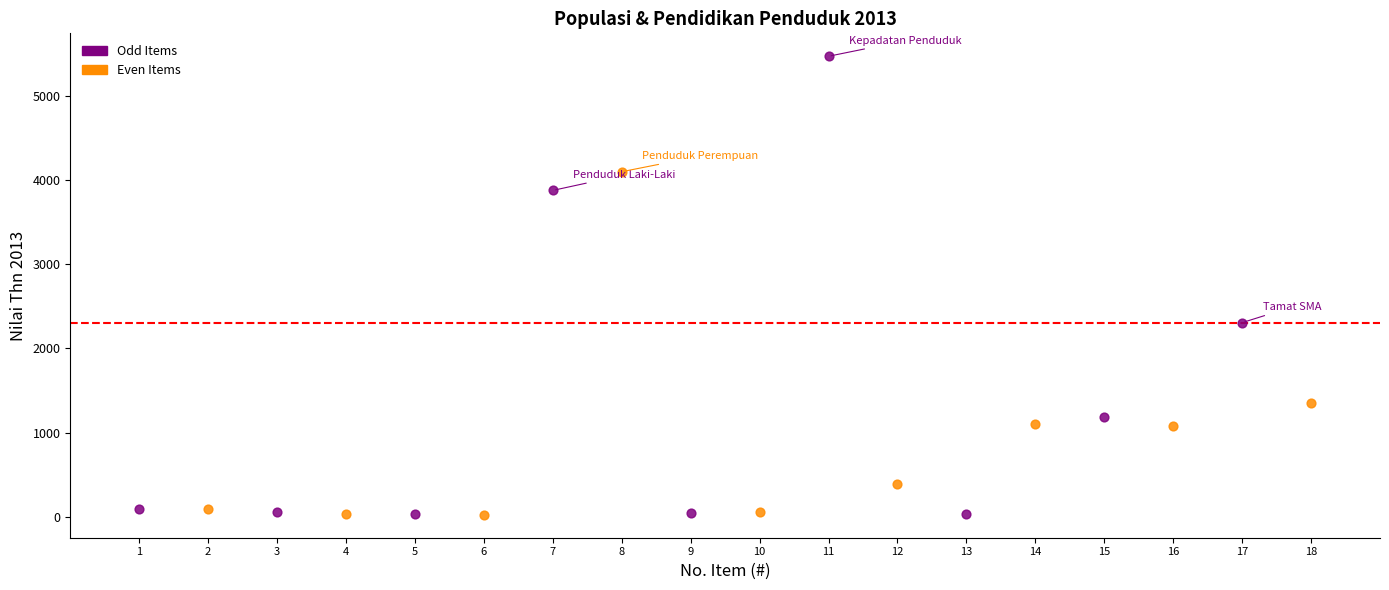

What are all the series names shown in the legend?

Odd Items, Even Items